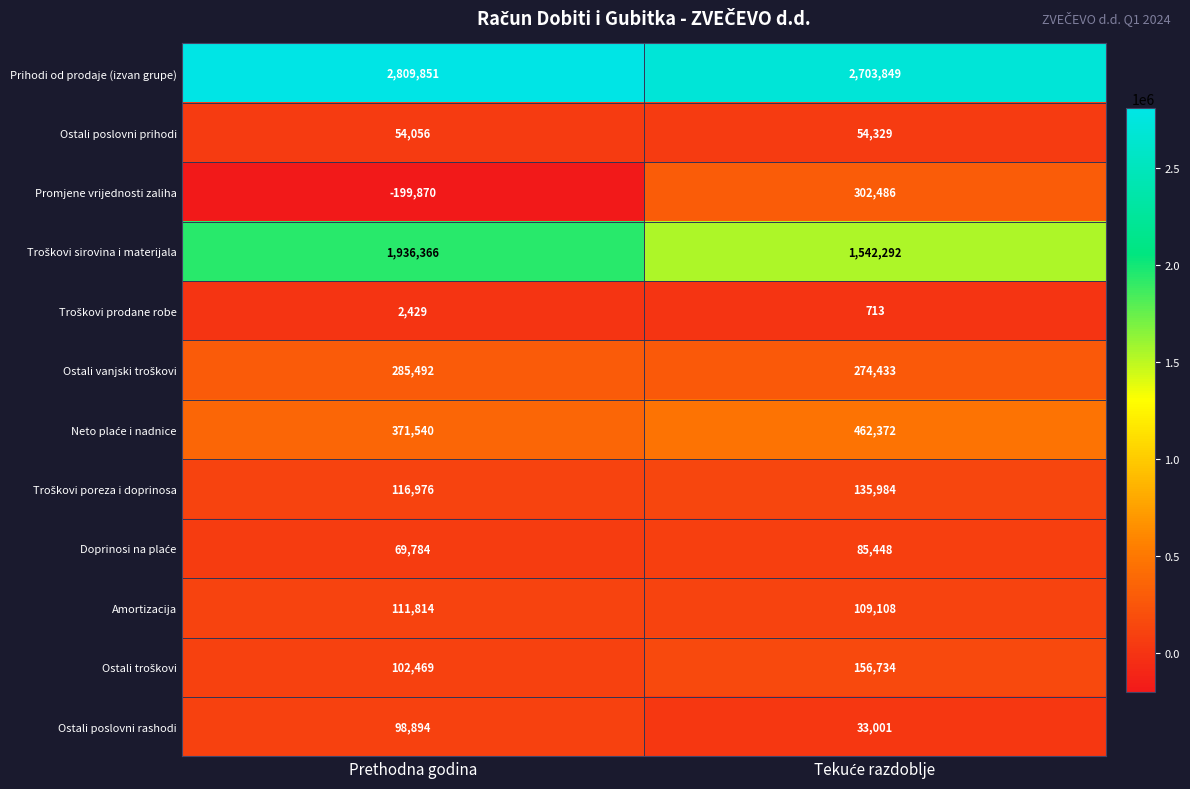

Which series has the widest spread of values?

Promjene vrijednosti zaliha